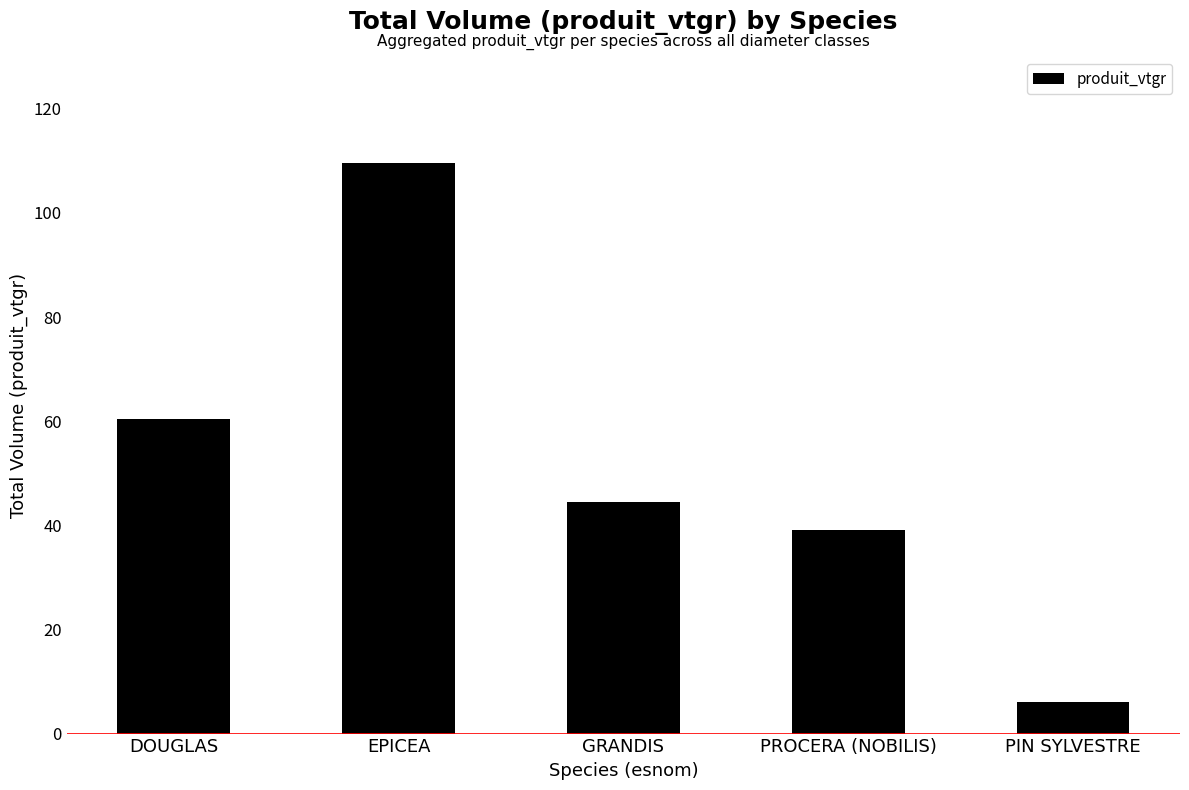

Which has a higher value, DOUGLAS or PIN SYLVESTRE?

DOUGLAS